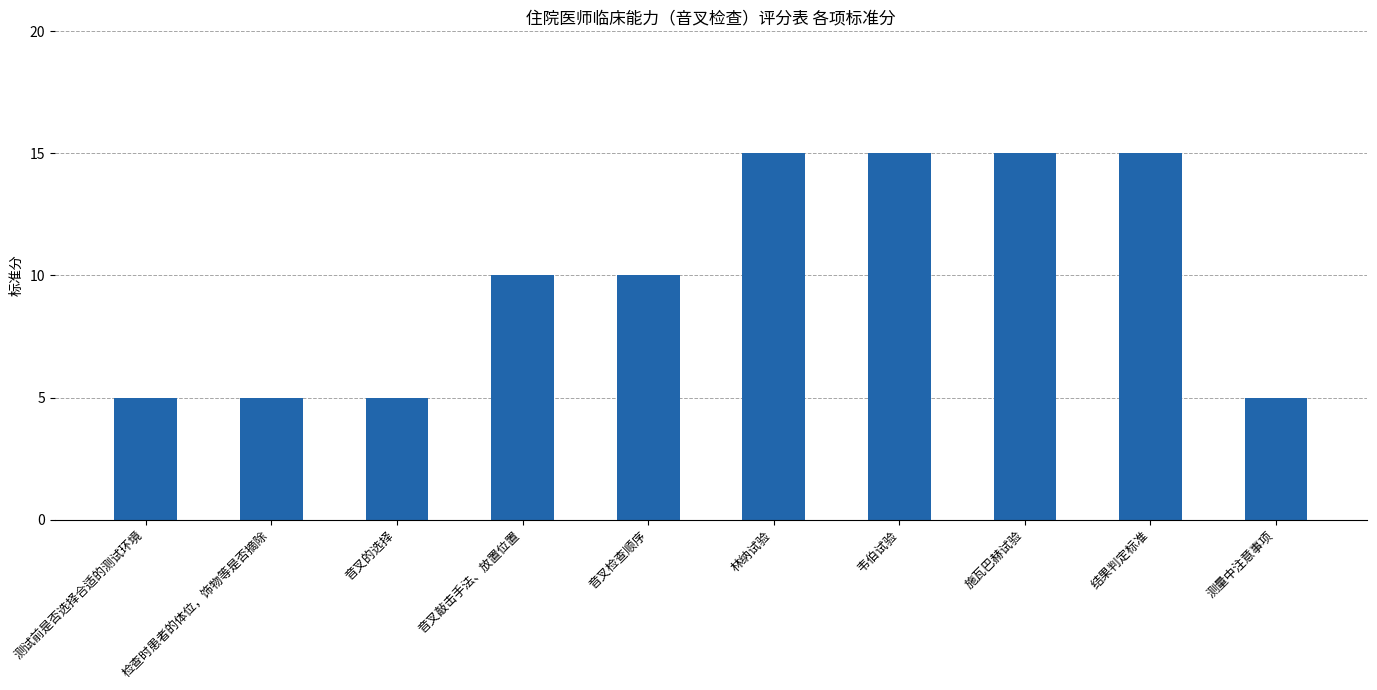

Read the value at 检查时患者的体位，饰物等是否摘除.

5